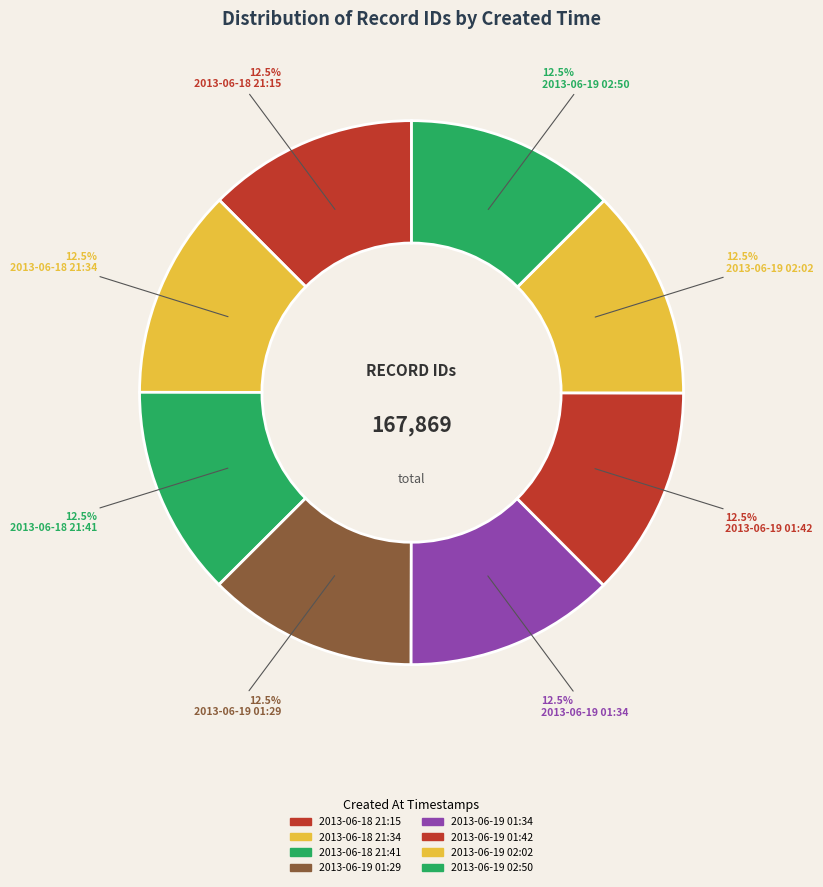

To the nearest percent, what is the average slice percentage?

12%